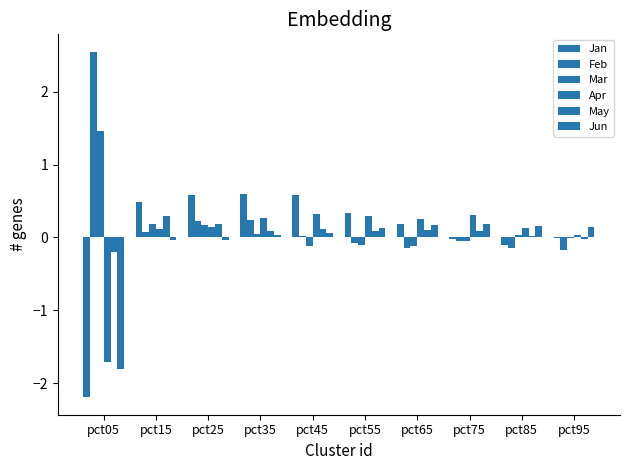

Which series has the largest total across all categories?

Feb